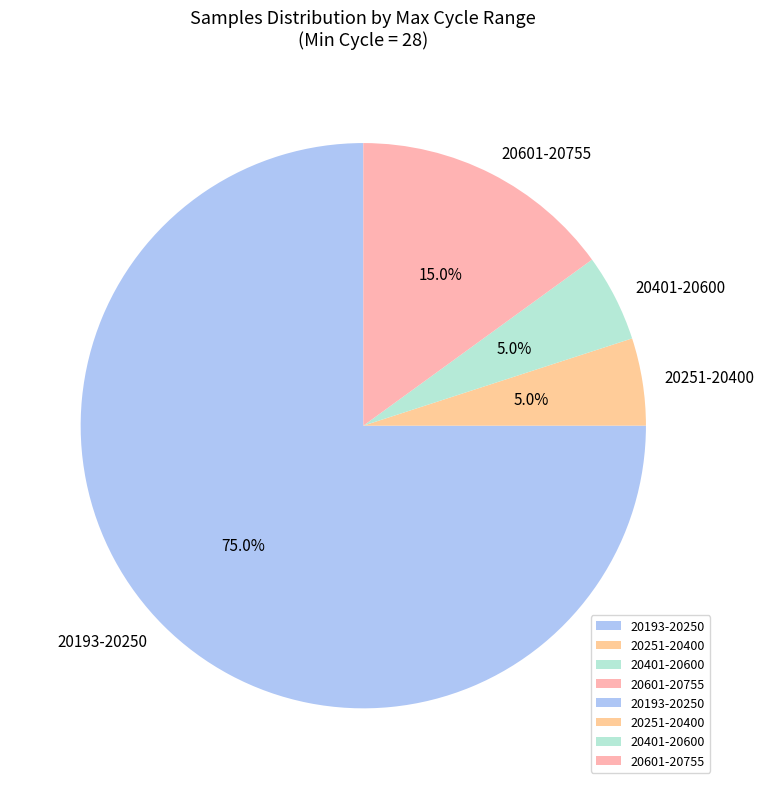

What is the largest slice in the pie chart?

20193-20250